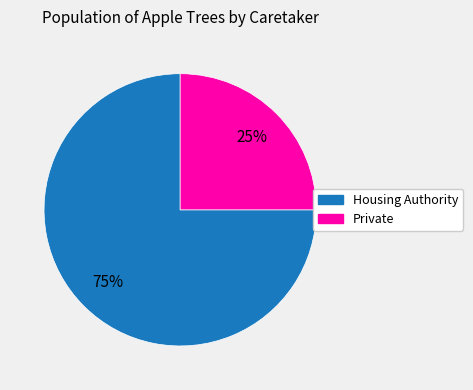

Is it true that Private is 25% of the pie?

True